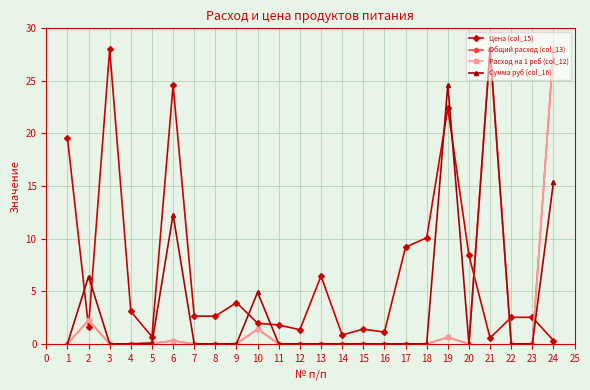

Does the chart have visible grid lines?

Yes